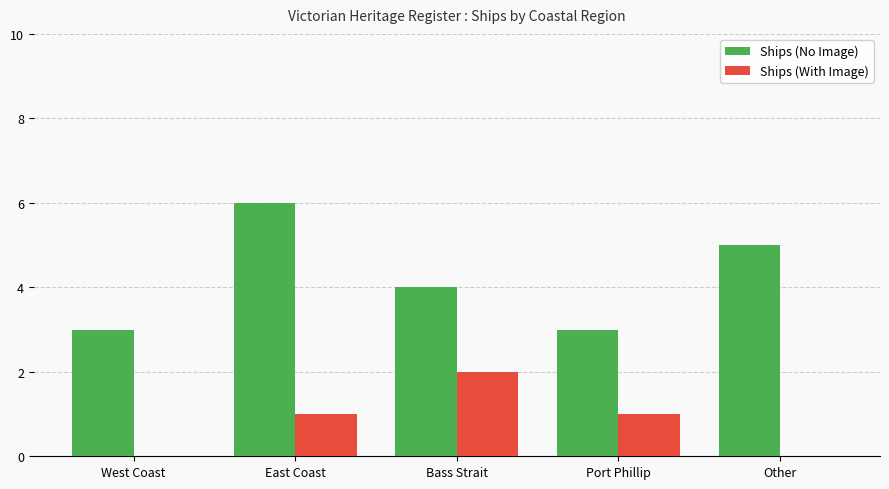

How many groups of bars are there?

5